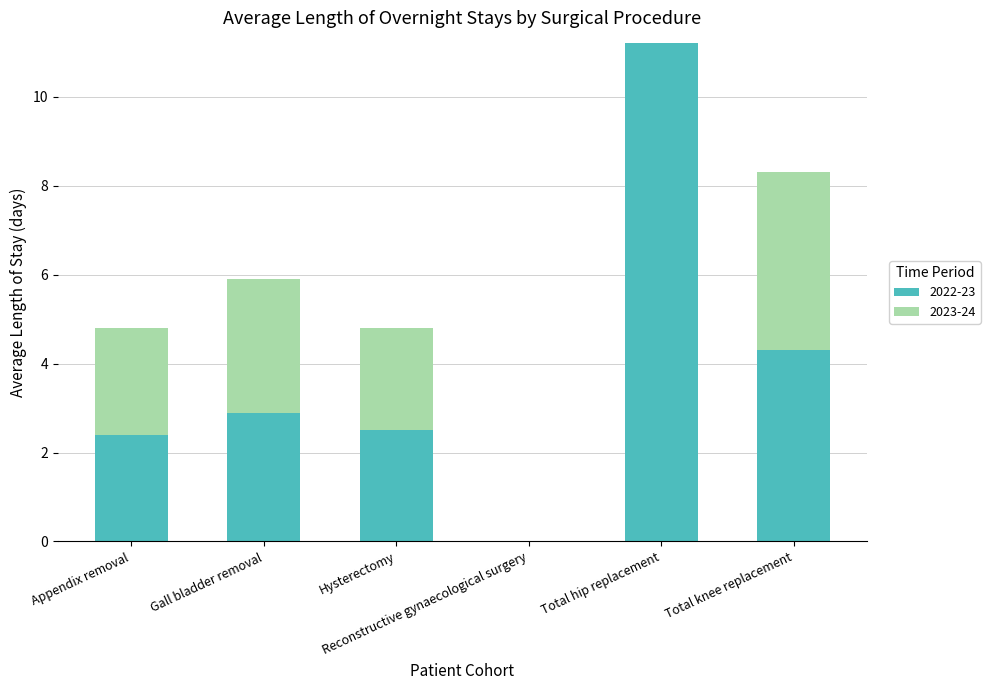

Where is 2022-23 nearest to the value 5?

Total knee replacement